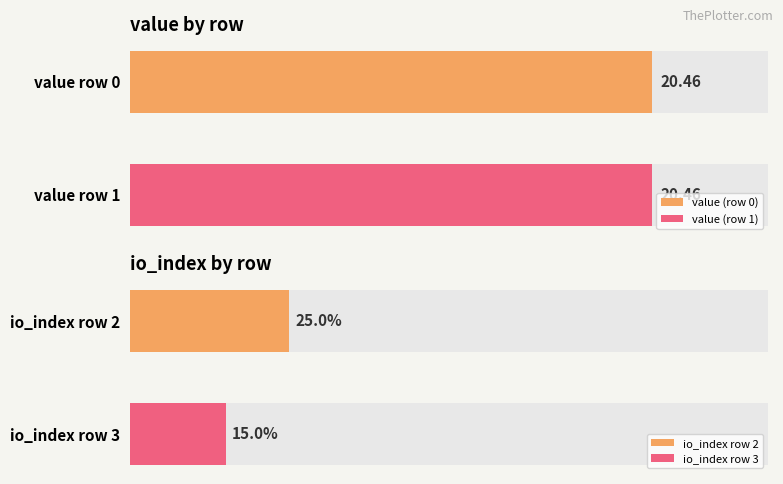

Is the value of io_index at 3 greater than the value of value at 3?

No